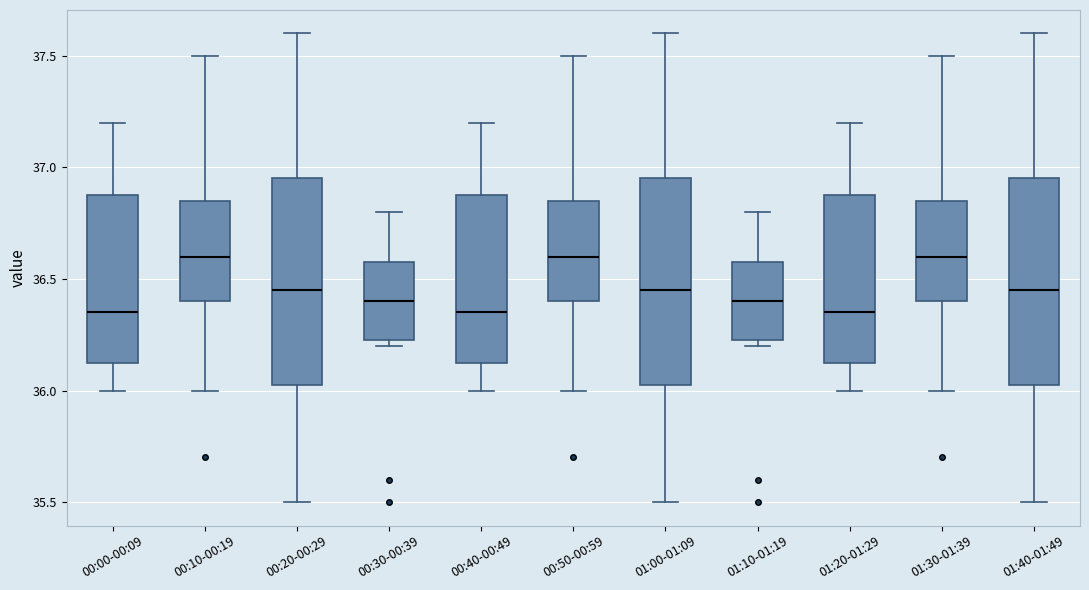

Where does the lower whisker of the box for 01:00-01:09 end on the y-axis? The values are not printed on the chart, so give them approximately, as read against the axis.

35.50